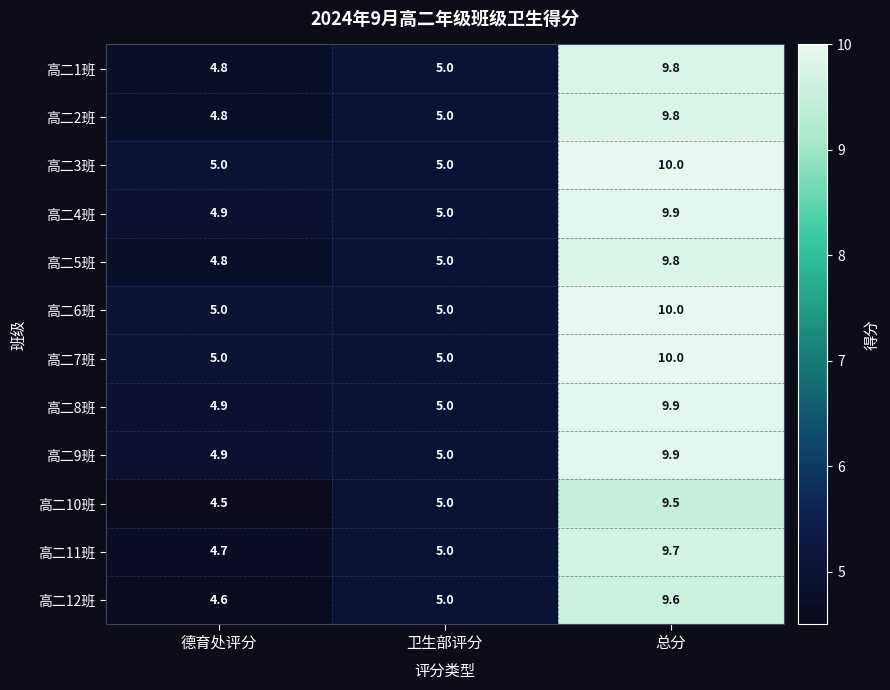

How many 高二3班 values are between 5 and 10?

3